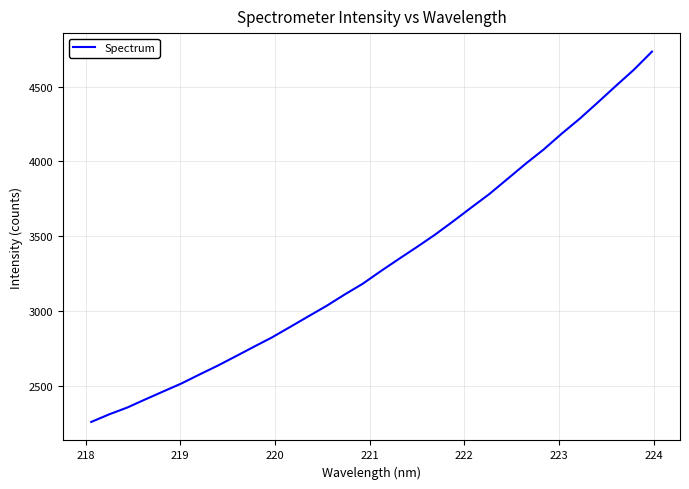

What is the minimum value shown in the chart?

2261.5